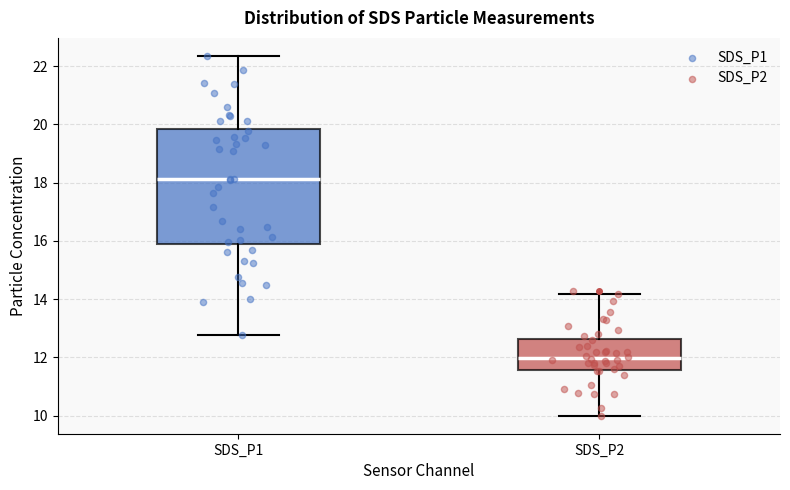

Reading left to right, transcribe this box plot: for each box, give where its median line is, the range the box spans, and where its two whiskers end, as read against the y-axis. The values are not printed on the chart, so give them approximately, as read against the axis.

SDS_P1: median 18.2, box 15.8 to 19.8, whiskers 12.8 to 22.4
SDS_P2: median 12.0, box 11.6 to 12.6, whiskers 10.0 to 14.2